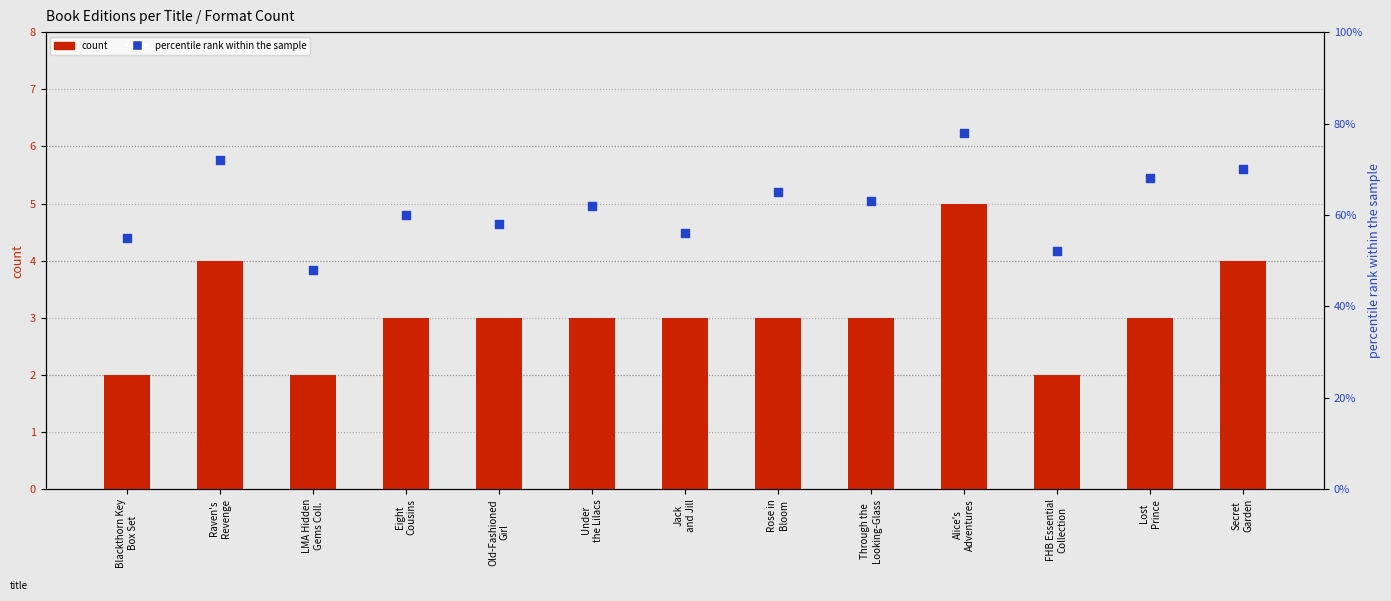

At how many categories does at least one series exceed 64?

5